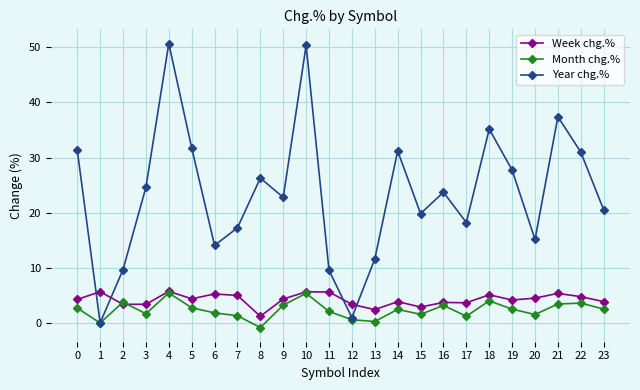

What is the difference between the second highest and second lowest values in the Year chg.% series?

49.4